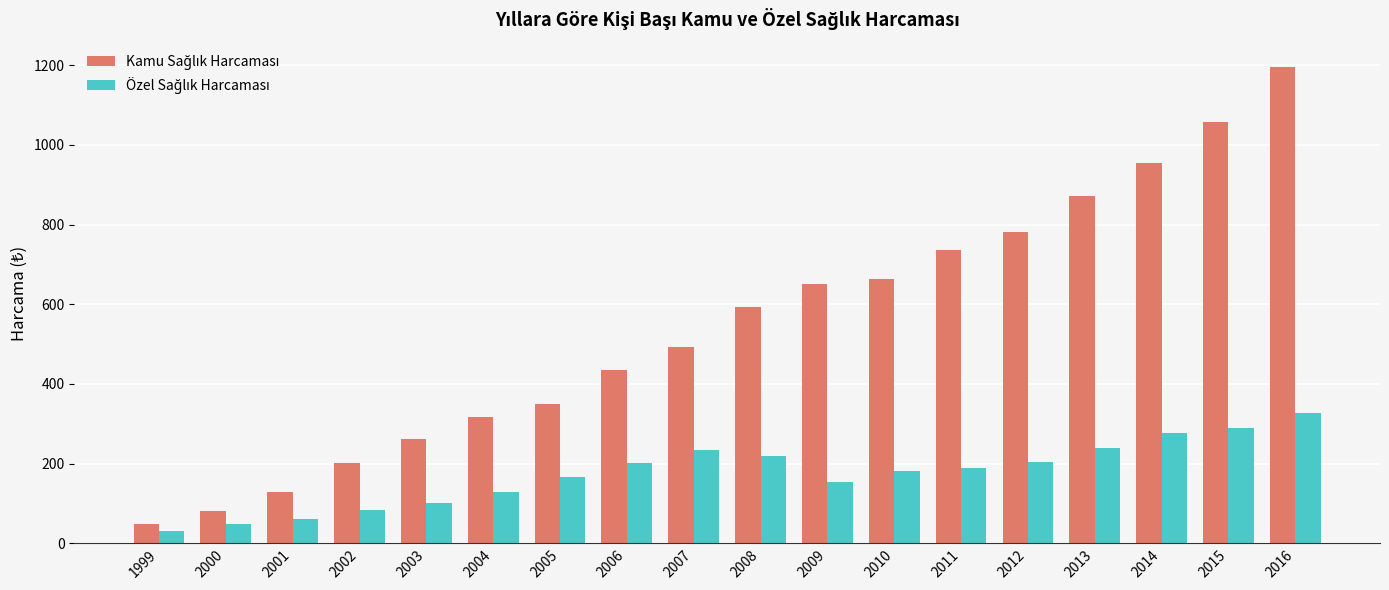

What is the spread (max minus min) of values at 2013?

632.0